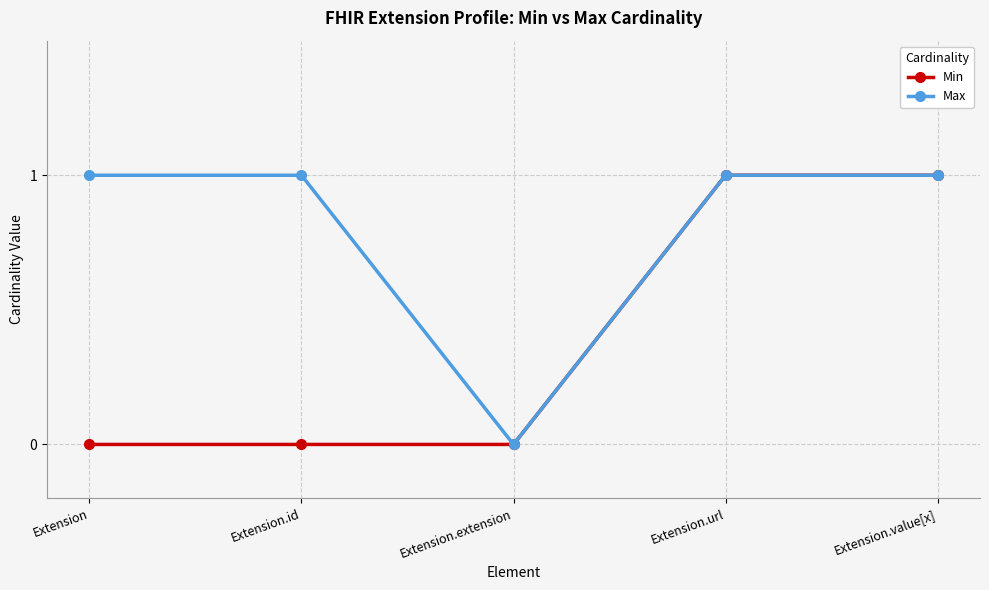

In Max, how many points are lower than both neighbors (excluding endpoints)?

1